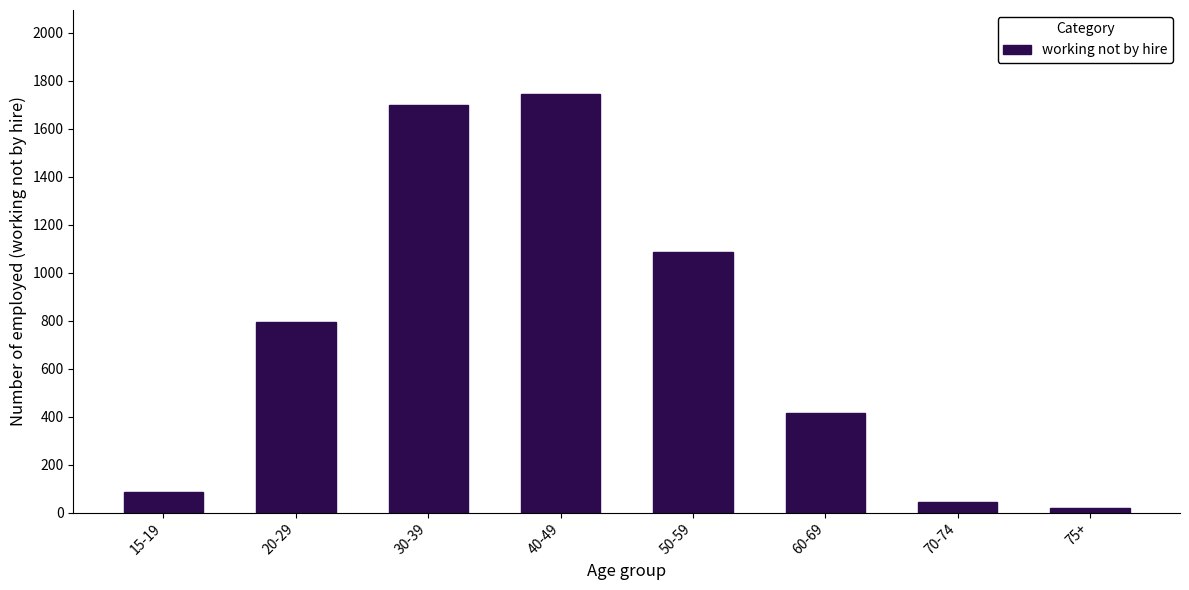

Reading left to right, what are all the values shown in this chart?

87	796	1697	1745	1086	415	42	19